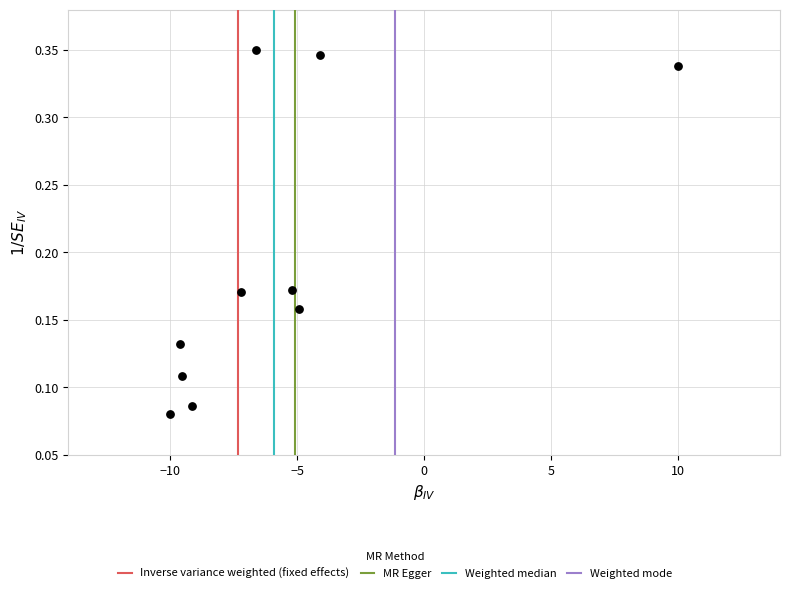

What is the range of X values (max minus min)?

20.0